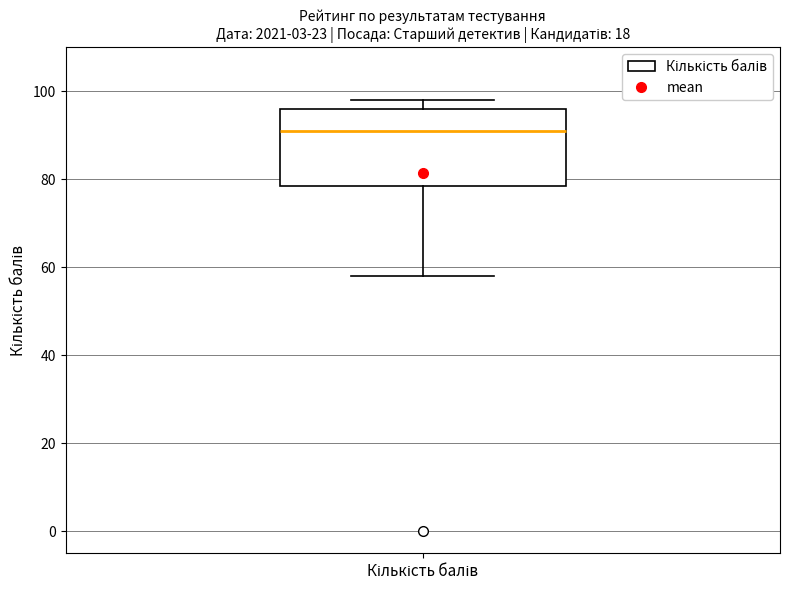

Where is the lower edge of the box for Кількість балів on the y-axis? The values are not printed on the chart, so give them approximately, as read against the axis.

78